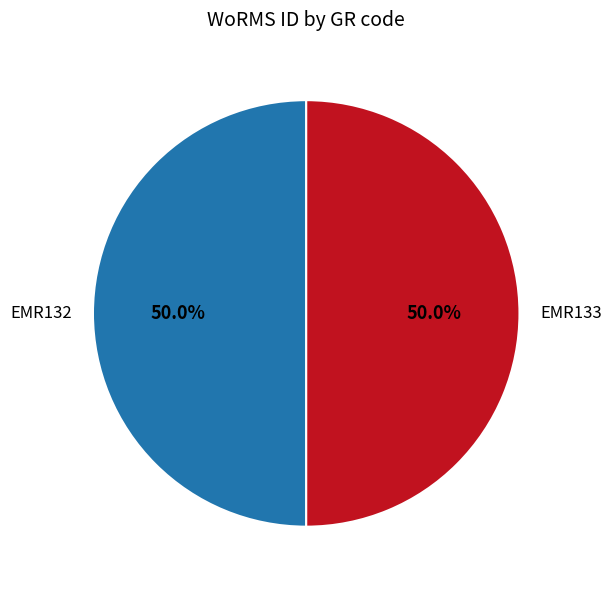

What is the ratio of the value at EMR132 to the value at EMR133?

1.0